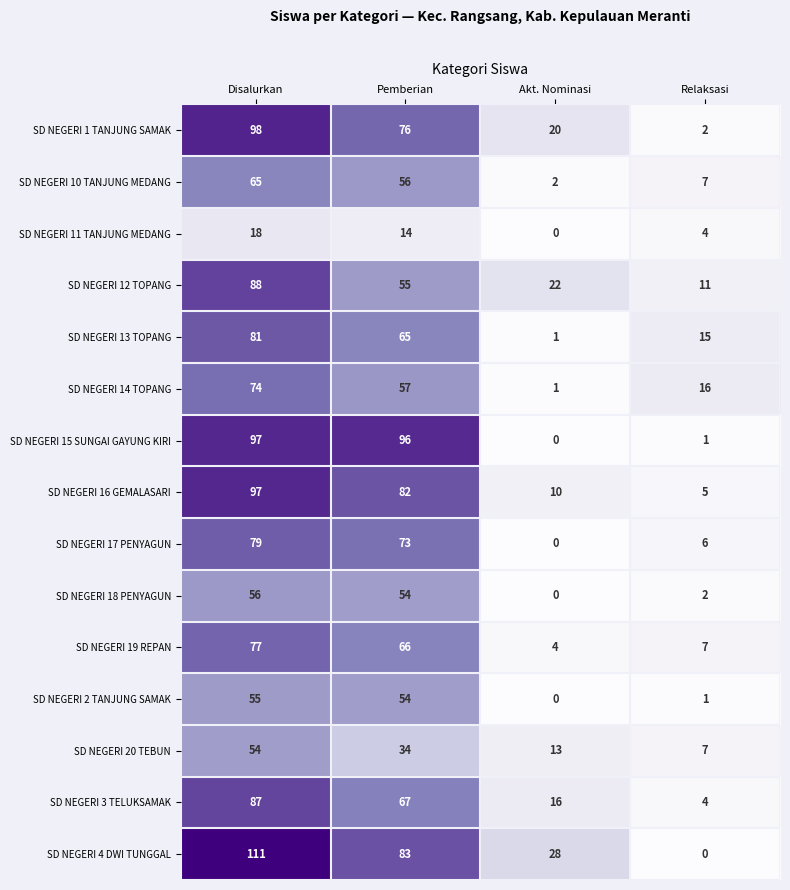

What is the approximate value of SD NEGERI 11 TANJUNG MEDANG at Disalurkan?

18